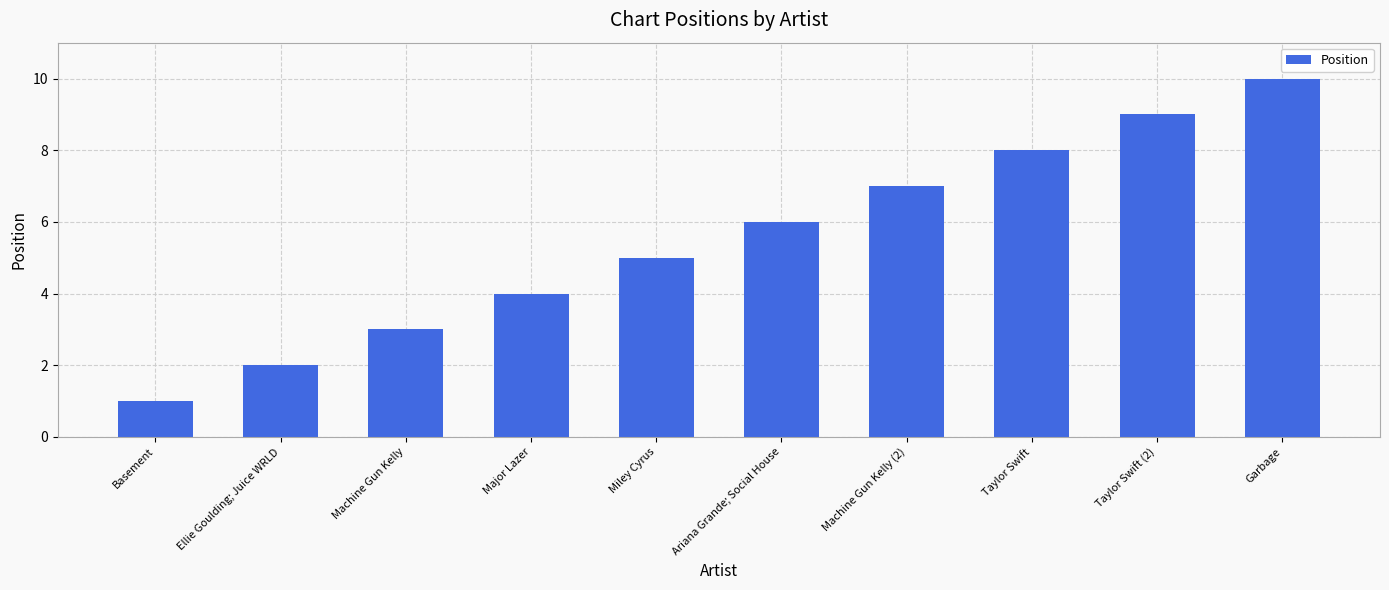

How many data points are less than 6?

5